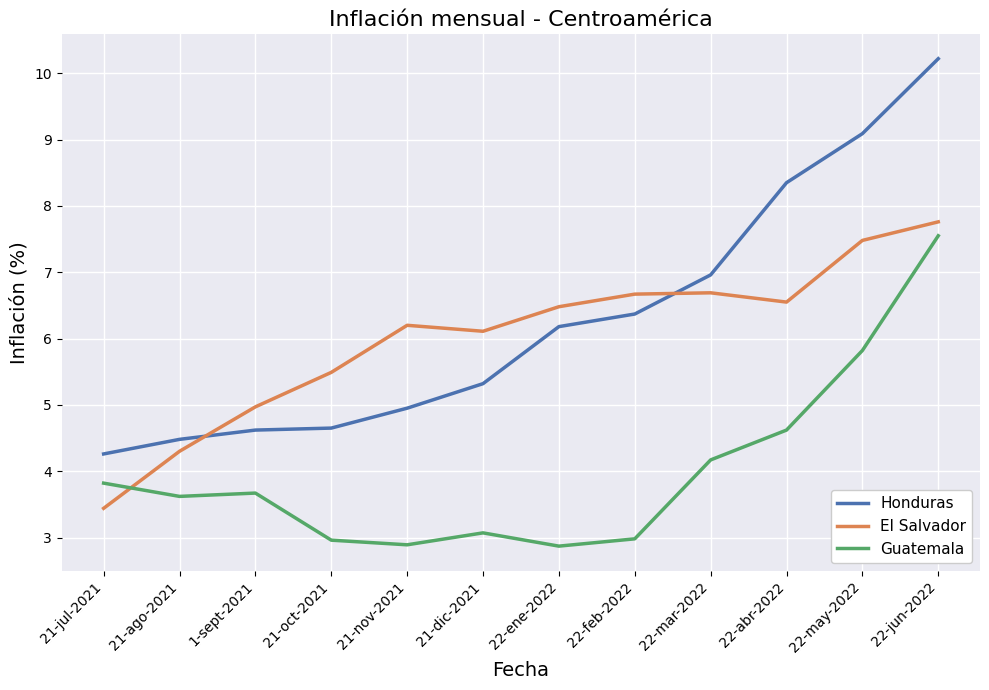

What value does the Honduras series have at 21-ago-2021?

4.5